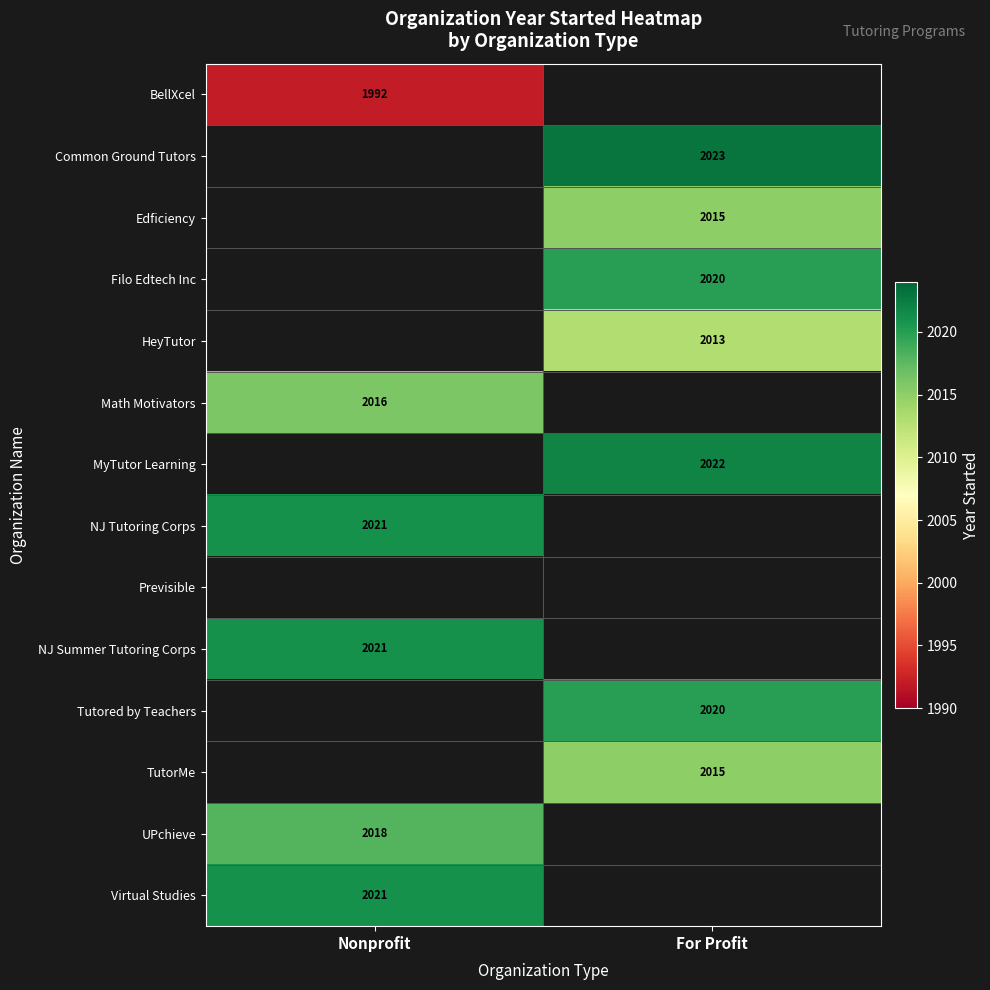

Is it true that TutorMe equals 783 at For Profit?

False